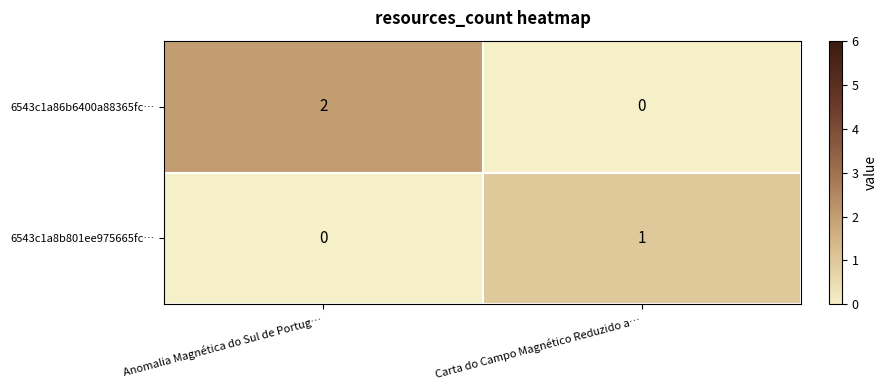

True or false: 6543c1a86b6400a88365fc… has a value of 1 at Carta do Campo Magnético Reduzido a….

False